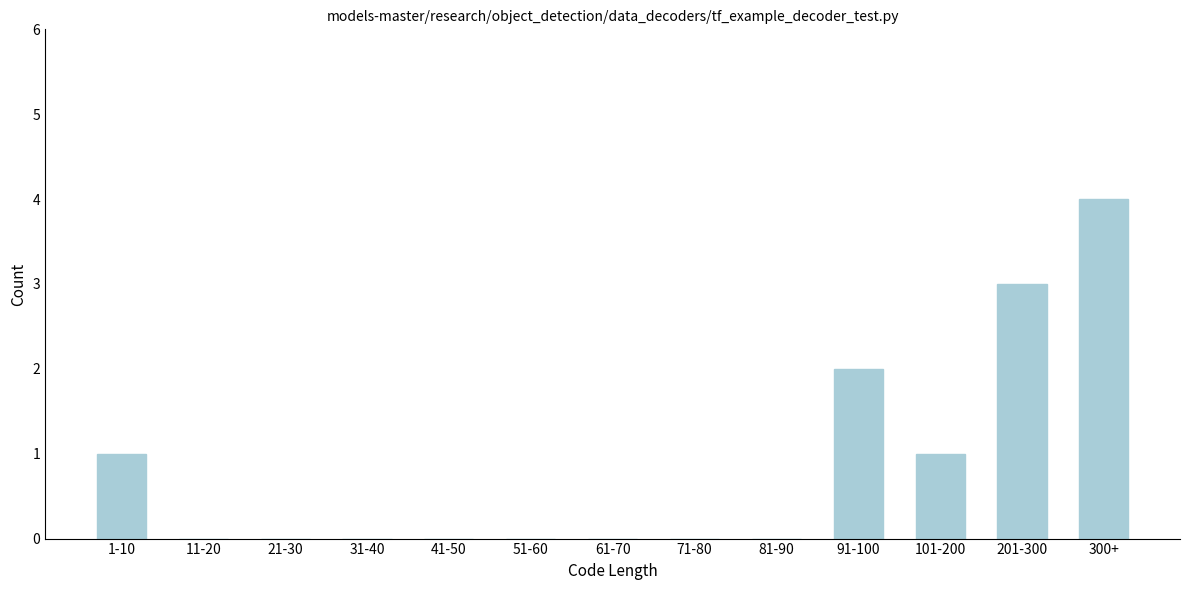

Reading left to right, what are all the values shown in this chart?

1-10=1	11-20=0	21-30=0	31-40=0	41-50=0	51-60=0	61-70=0	71-80=0	81-90=0	91-100=2	101-200=1	201-300=3	300+=4